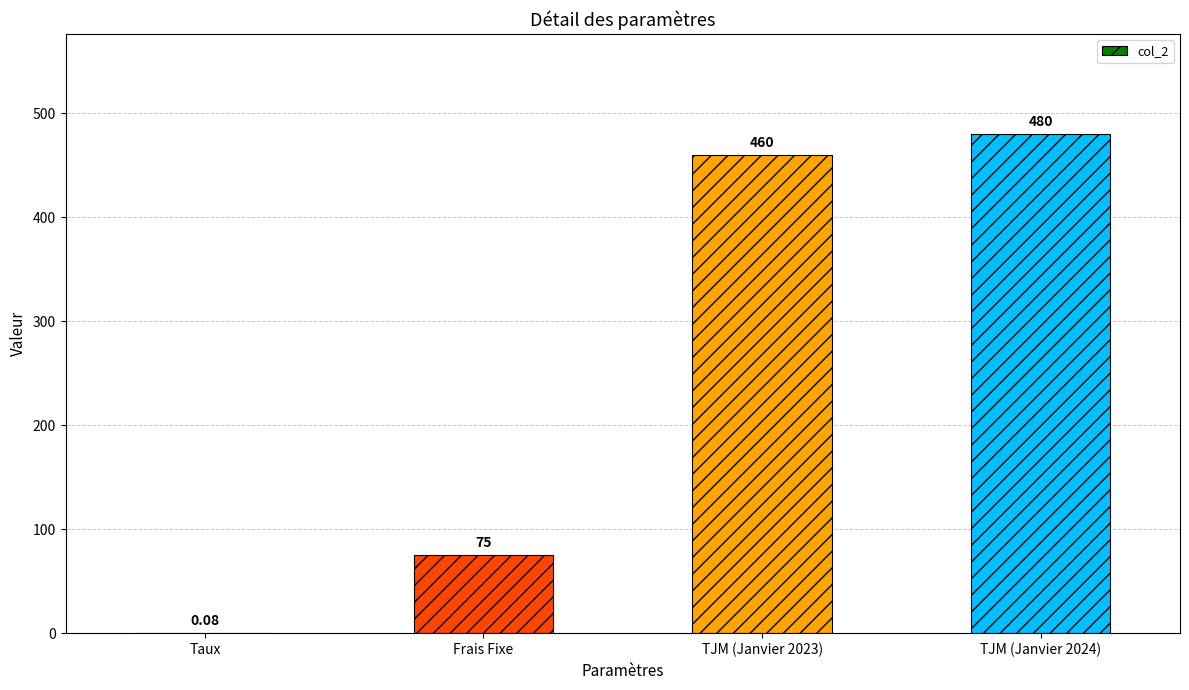

What is the sum of the values at TJM (Janvier 2023) and TJM (Janvier 2024)?

940.0